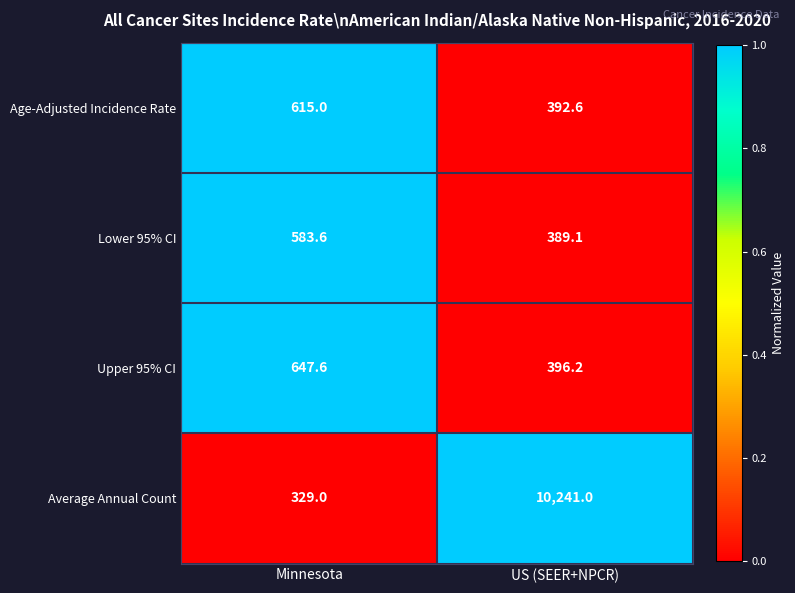

Reading left to right, transcribe all the data shown in this chart.

Age-Adjusted Incidence Rate: 615.0	392.6
Lower 95% CI: 583.6	389.1
Upper 95% CI: 647.6	396.2
Average Annual Count: 329.0	10241.0